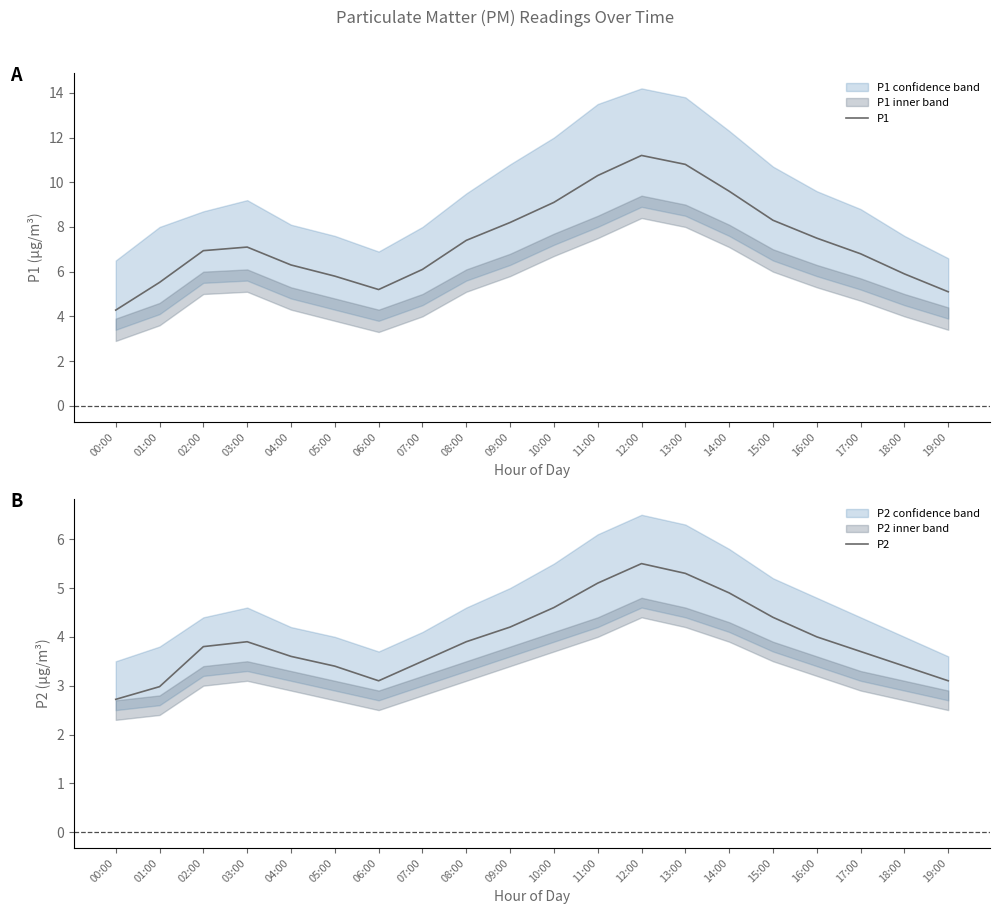

At which category does the chart reach its peak across all series?

12:00